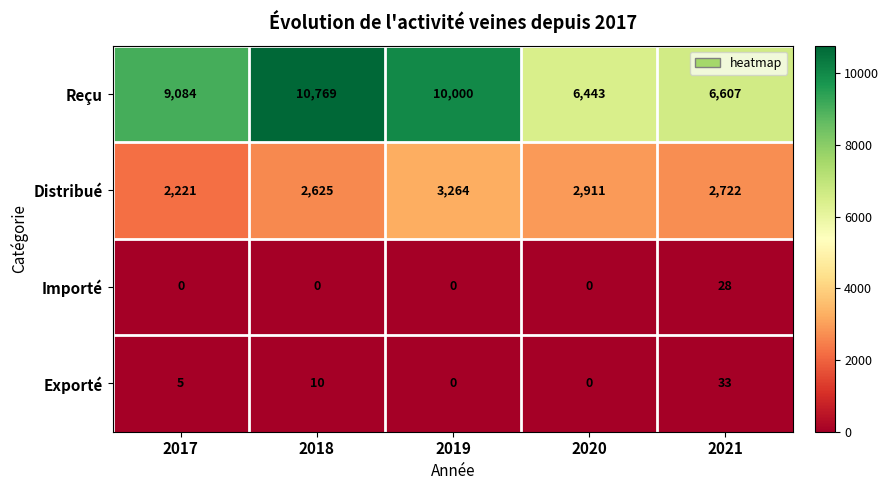

What is the spread (max minus min) of values at 2020?

6443